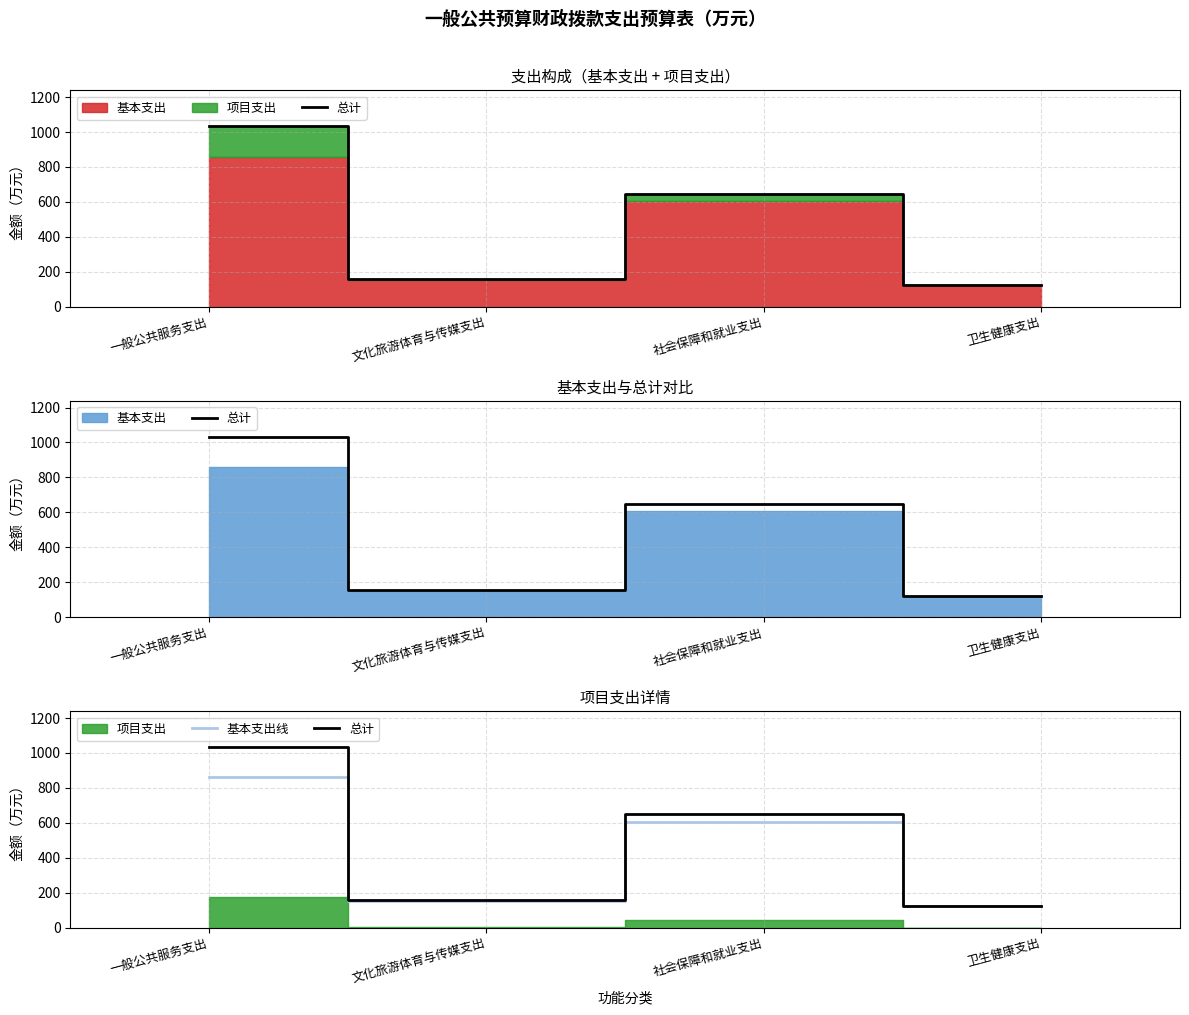

True or false: 总计 and 基本支出线 intersect in this chart.

False